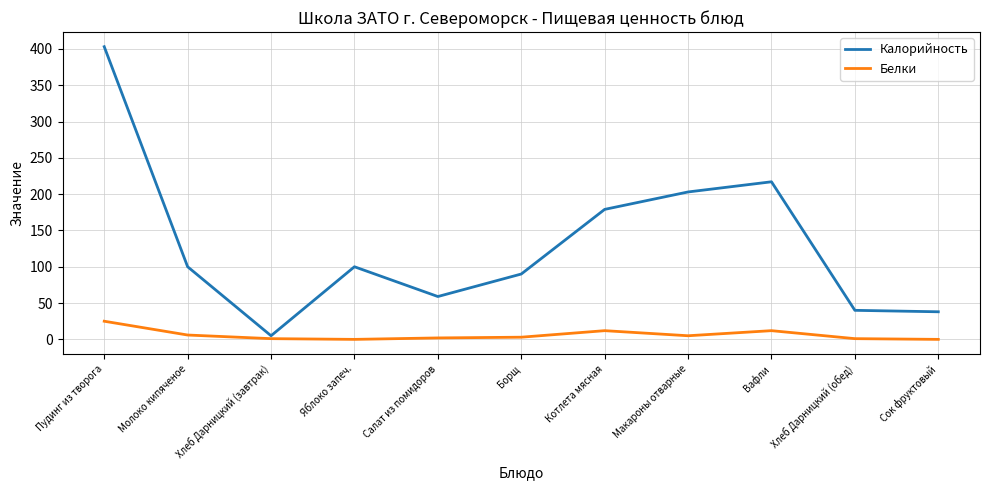

Rank the series at Яблоко запеч. from highest to lowest value.

Калорийность, Белки